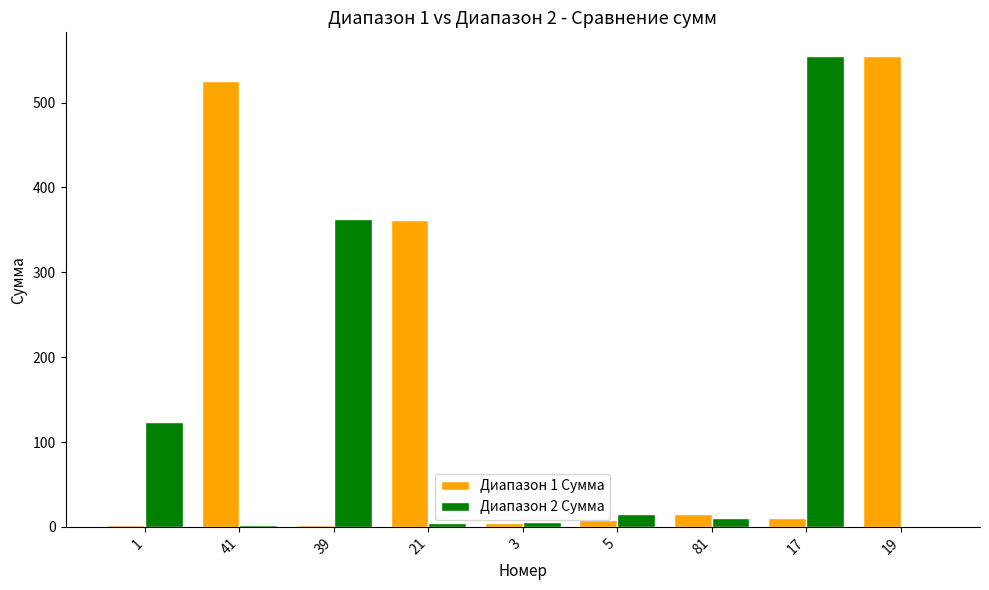

True or false: Диапазон 2 Сумма has a value of 555.0 at 17.

True